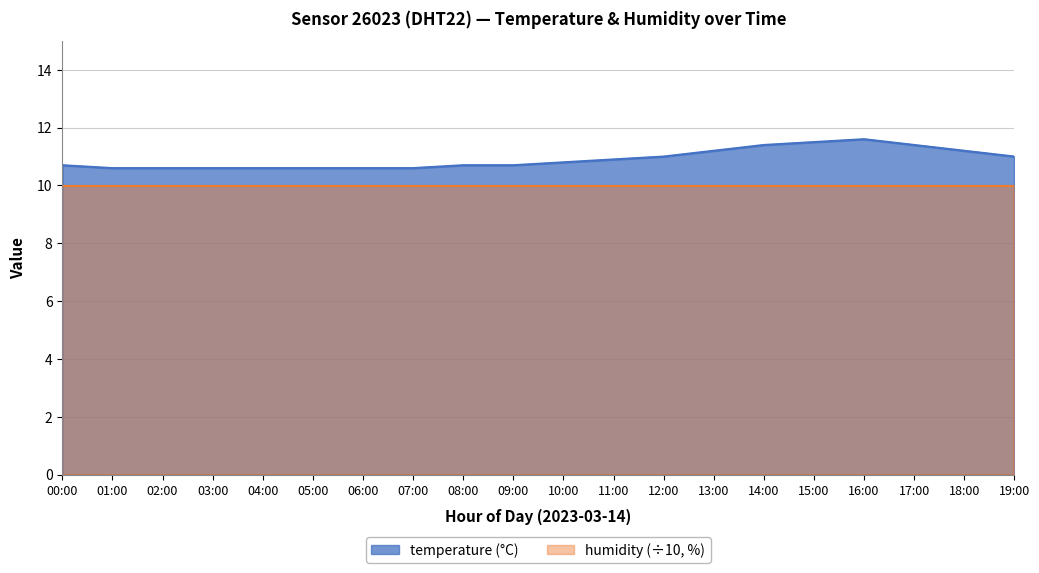

What is the smallest value displayed?

10.6